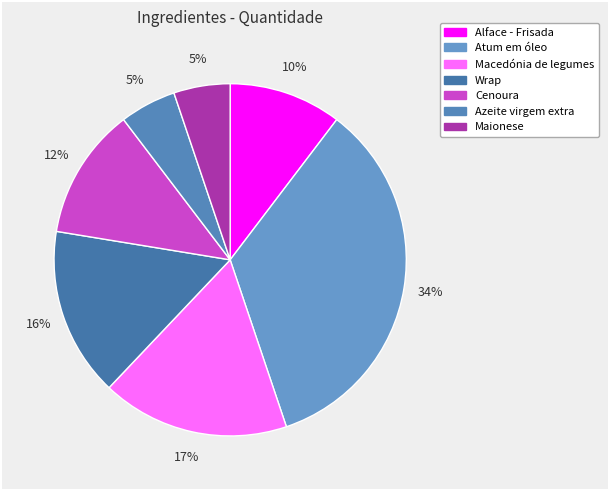

How many segments does this pie chart have?

7